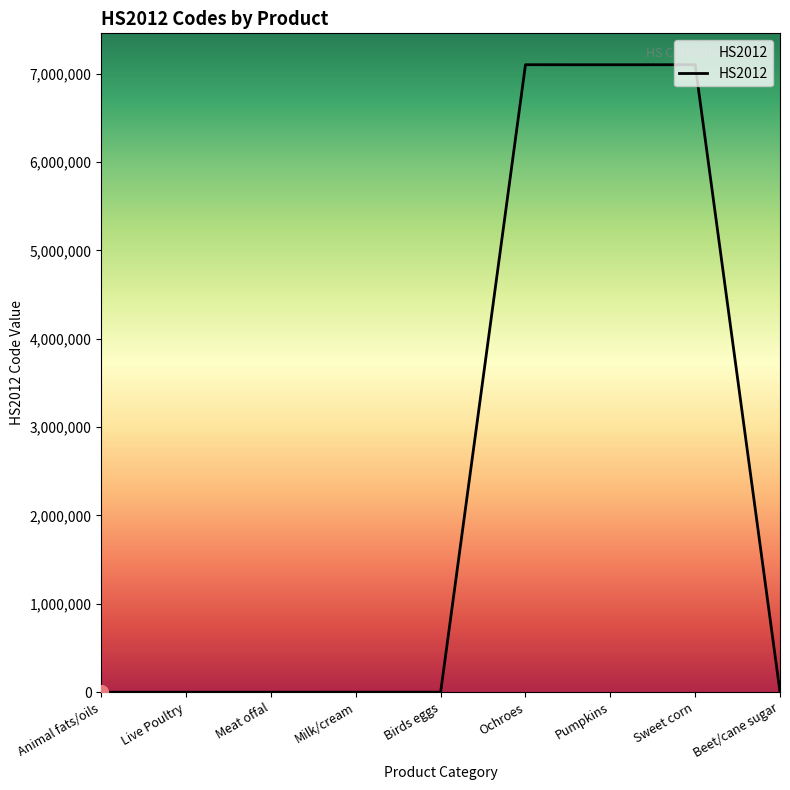

What is the maximum value shown in the chart?

7099930